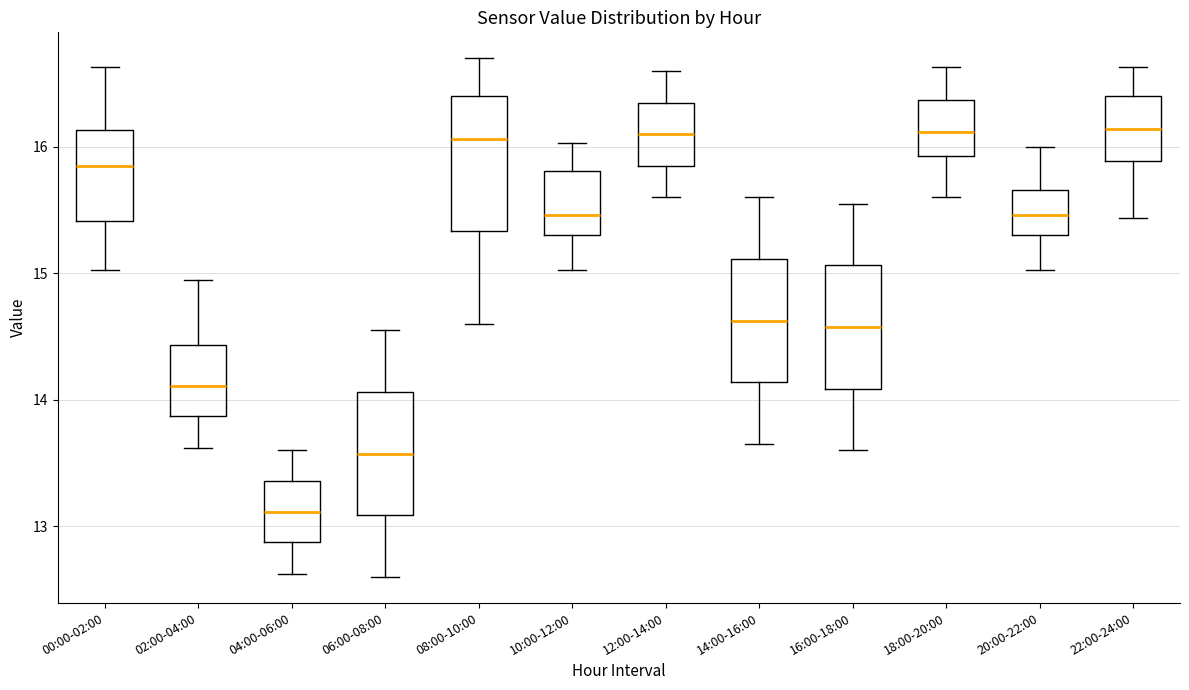

Reading left to right, read every box against the y-axis: the position of its median line, the range the box covers, and the ends of its whiskers. The values are not printed on the chart, so give them approximately, as read against the axis.

00:00-02:00: median 15.8, box 15.4 to 16.1, whiskers 15.0 to 16.6
02:00-04:00: median 14.1, box 13.9 to 14.4, whiskers 13.6 to 15.0
04:00-06:00: median 13.1, box 12.9 to 13.4, whiskers 12.6 to 13.6
06:00-08:00: median 13.6, box 13.1 to 14.1, whiskers 12.6 to 14.6
08:00-10:00: median 16.1, box 15.3 to 16.4, whiskers 14.6 to 16.7
10:00-12:00: median 15.5, box 15.3 to 15.8, whiskers 15.0 to 16.0
12:00-14:00: median 16.1, box 15.9 to 16.4, whiskers 15.6 to 16.6
14:00-16:00: median 14.6, box 14.1 to 15.1, whiskers 13.7 to 15.6
16:00-18:00: median 14.6, box 14.1 to 15.1, whiskers 13.6 to 15.6
18:00-20:00: median 16.1, box 15.9 to 16.4, whiskers 15.6 to 16.6
20:00-22:00: median 15.5, box 15.3 to 15.7, whiskers 15.0 to 16.0
22:00-24:00: median 16.1, box 15.9 to 16.4, whiskers 15.4 to 16.6